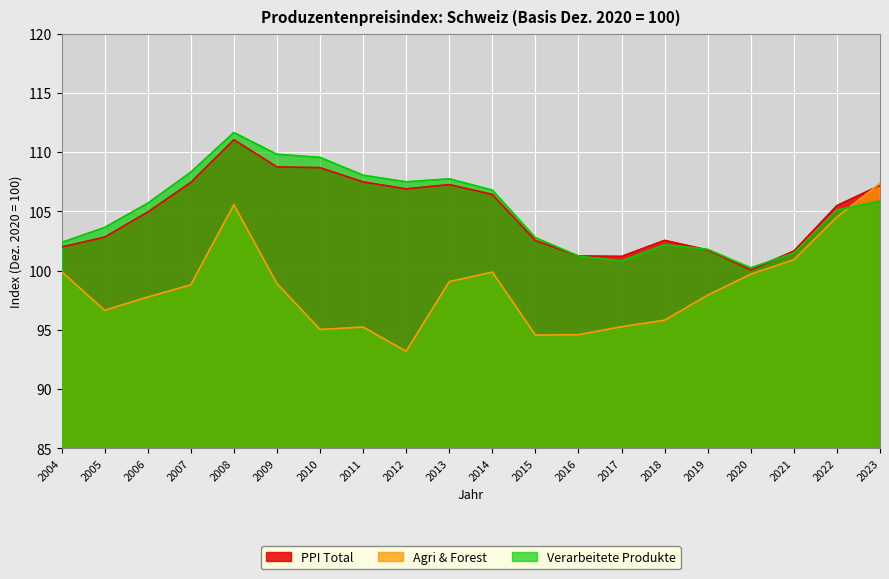

True or false: Agri & Forest has a value of 169.7 at 2004.

False